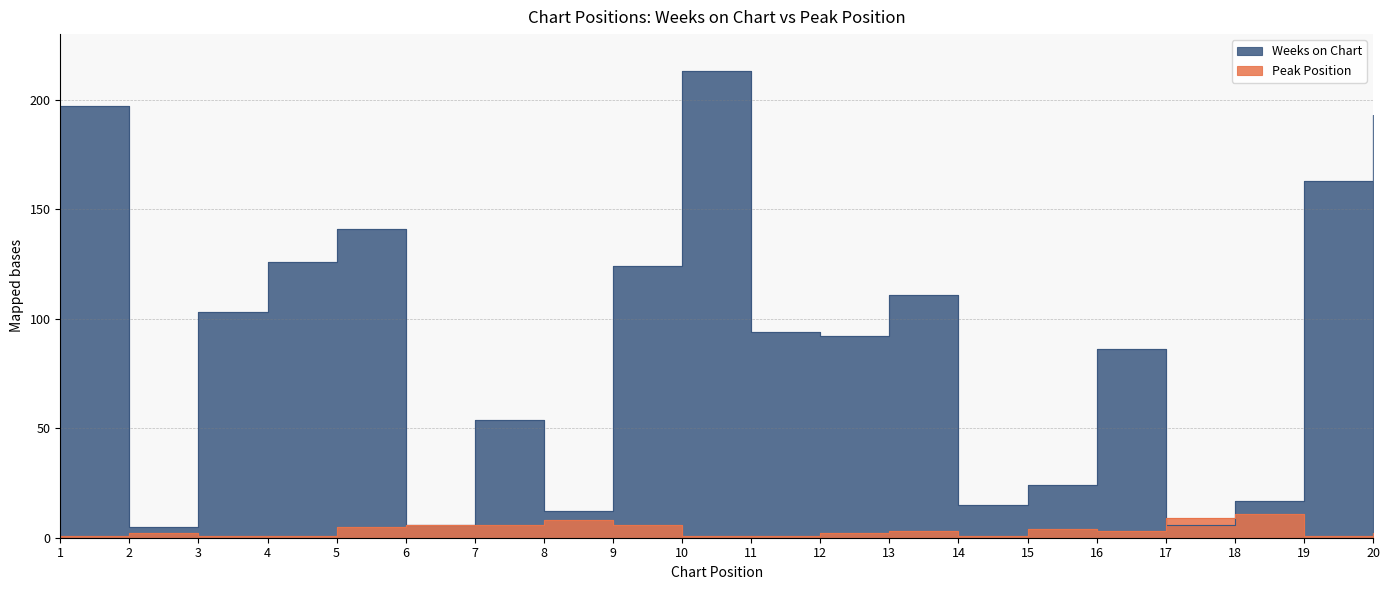

In Peak Position, how many points are lower than both neighbors (excluding endpoints)?

3